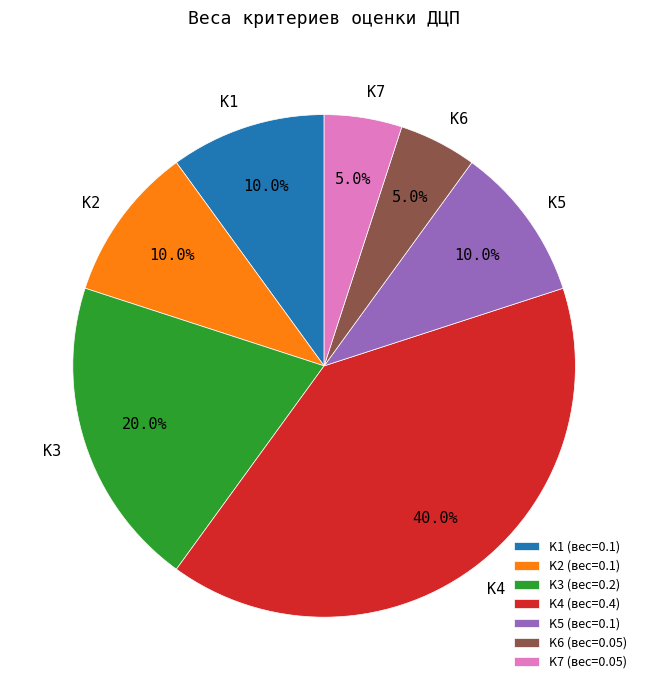

What is the total percentage of K7 and K1?

15.0%